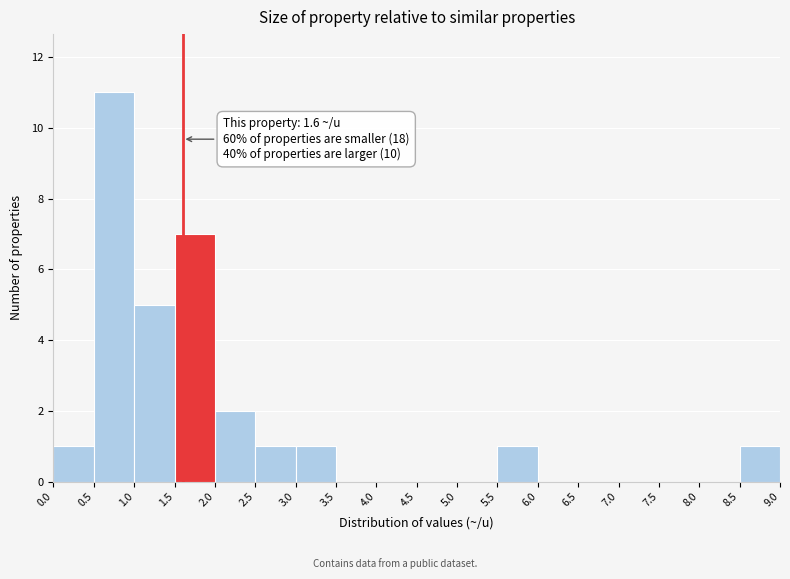

Which range on the x-axis has the tallest bar?

0.5 to 1.0